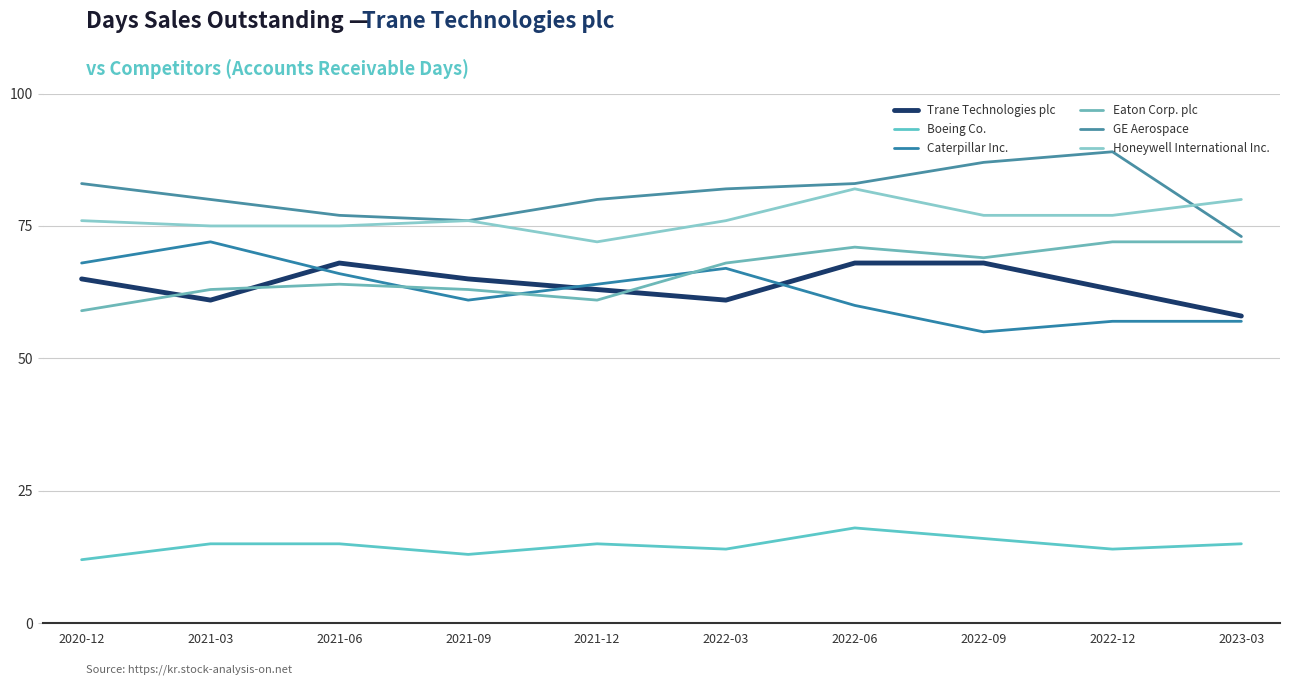

Count the number of data series in this chart.

6